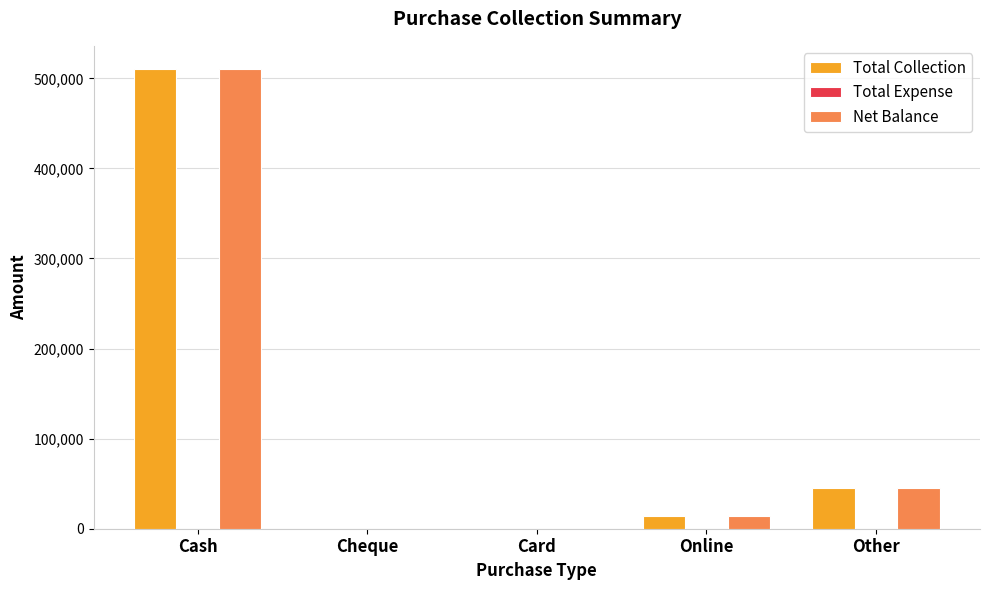

Is it true that Net Balance equals 254851.2 at Cheque?

False